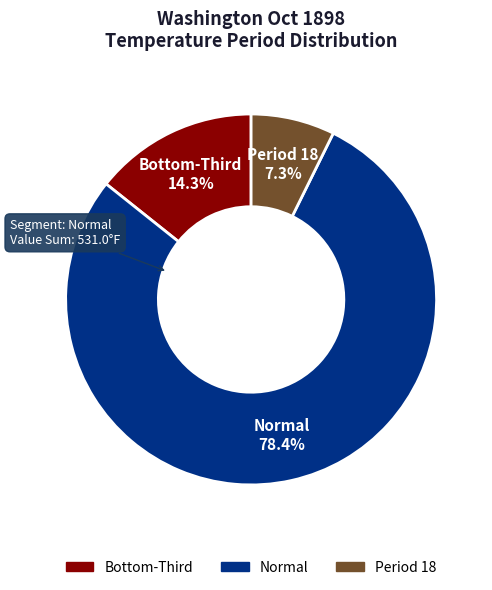

How much of the chart is everything except Normal?

21.6%